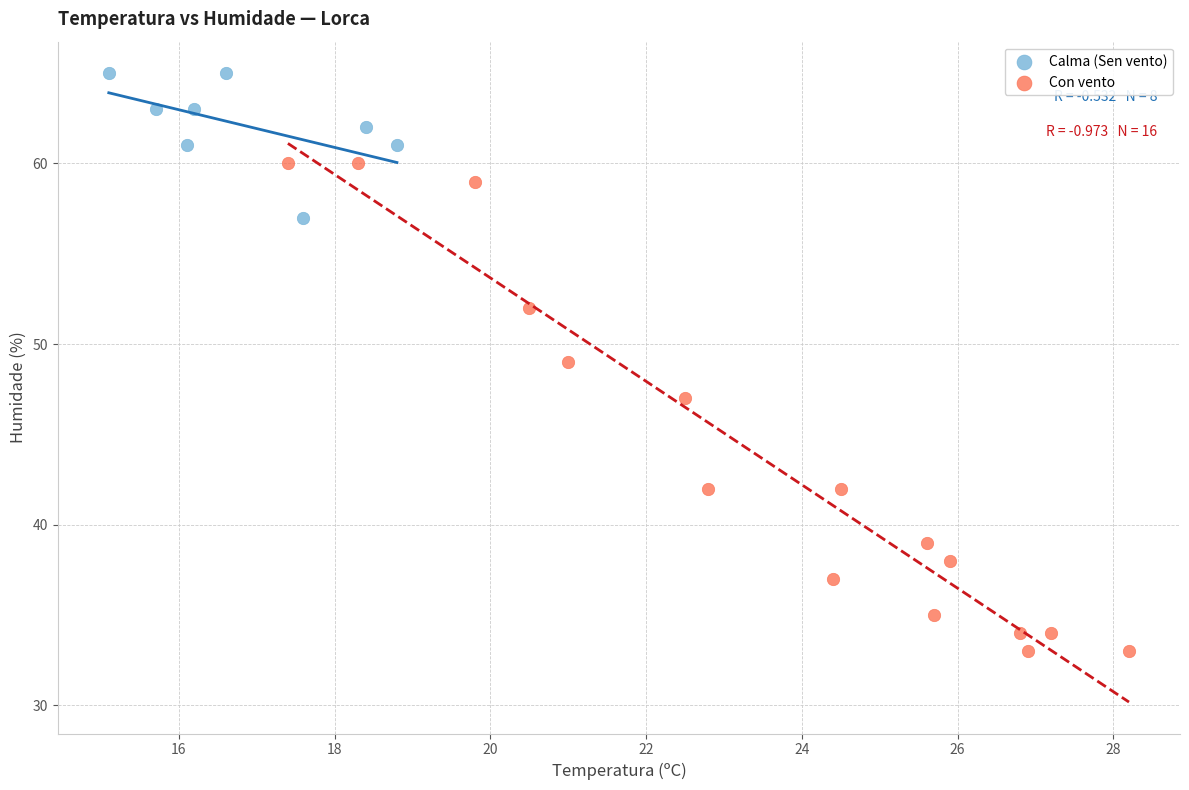

Which series has the largest Y range (max minus min)?

Con vento